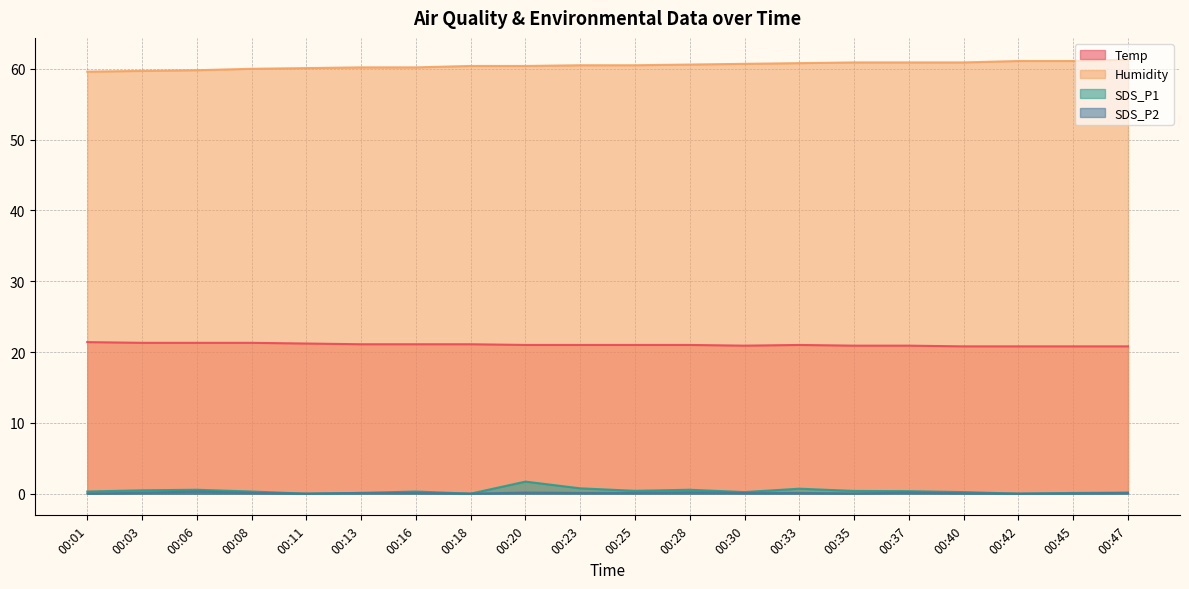

Reading right to left, transcribe all the data shown in this chart.

Temp: 00:47=20.8	00:45=20.8	00:42=20.8	00:40=20.8	00:37=20.9	00:35=20.9	00:33=21.0	00:30=20.9	00:28=21.0	00:25=21.0	00:23=21.0	00:20=21.0	00:18=21.1	00:16=21.1	00:13=21.1	00:11=21.2	00:08=21.3	00:06=21.3	00:03=21.3	00:01=21.4
Humidity: 00:47=61.3	00:45=61.1	00:42=61.1	00:40=60.9	00:37=60.9	00:35=60.9	00:33=60.8	00:30=60.7	00:28=60.6	00:25=60.5	00:23=60.5	00:20=60.4	00:18=60.4	00:16=60.2	00:13=60.2	00:11=60.1	00:08=60.0	00:06=59.8	00:03=59.7	00:01=59.6
SDS_P1: 00:47=0.1	00:45=0.1	00:42=0.0	00:40=0.2	00:37=0.3	00:35=0.4	00:33=0.7	00:30=0.2	00:28=0.6	00:25=0.4	00:23=0.8	00:20=1.7	00:18=0.0	00:16=0.3	00:13=0.1	00:11=0.0	00:08=0.3	00:06=0.6	00:03=0.5	00:01=0.3
SDS_P2: 00:47=0.1	00:45=0.0	00:42=0.0	00:40=0.1	00:37=0.1	00:35=0.0	00:33=0.1	00:30=0.1	00:28=0.2	00:25=0.1	00:23=0.1	00:20=0.1	00:18=0.0	00:16=0.1	00:13=0.1	00:11=0.0	00:08=0.1	00:06=0.3	00:03=0.1	00:01=0.0